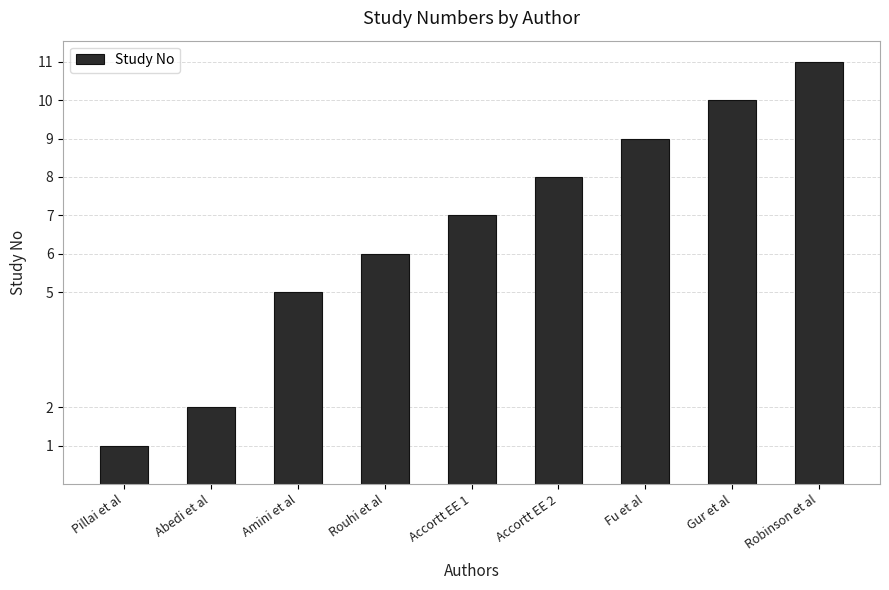

The chart shows a value of 2 at Rouhi et al. True or false?

False